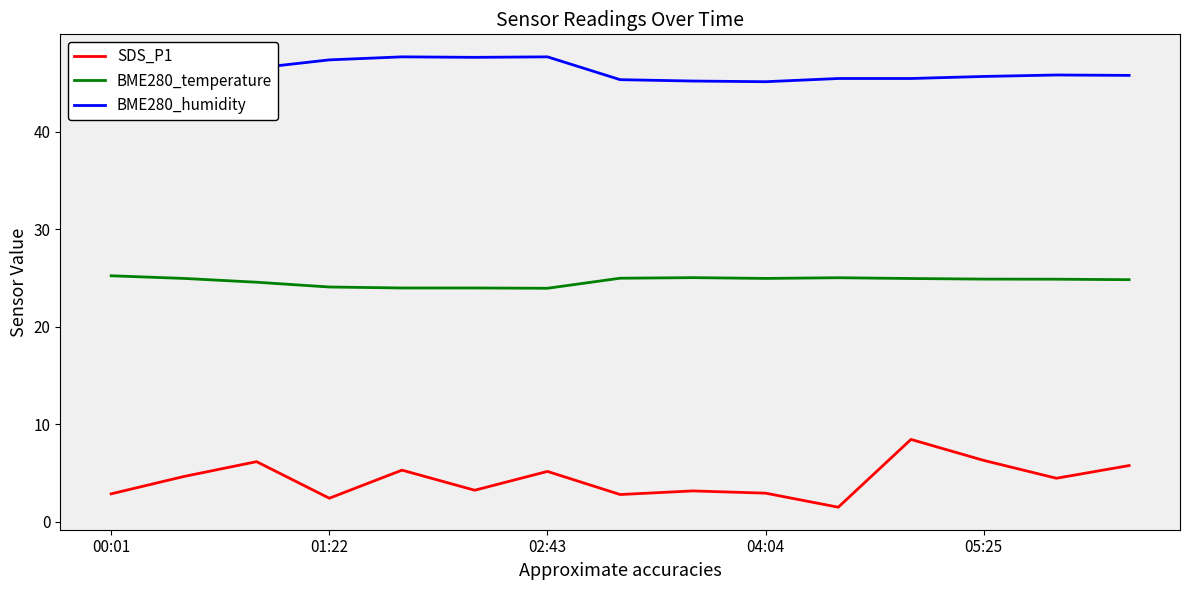

True or false: SDS_P1 and BME280_temperature intersect in this chart.

False